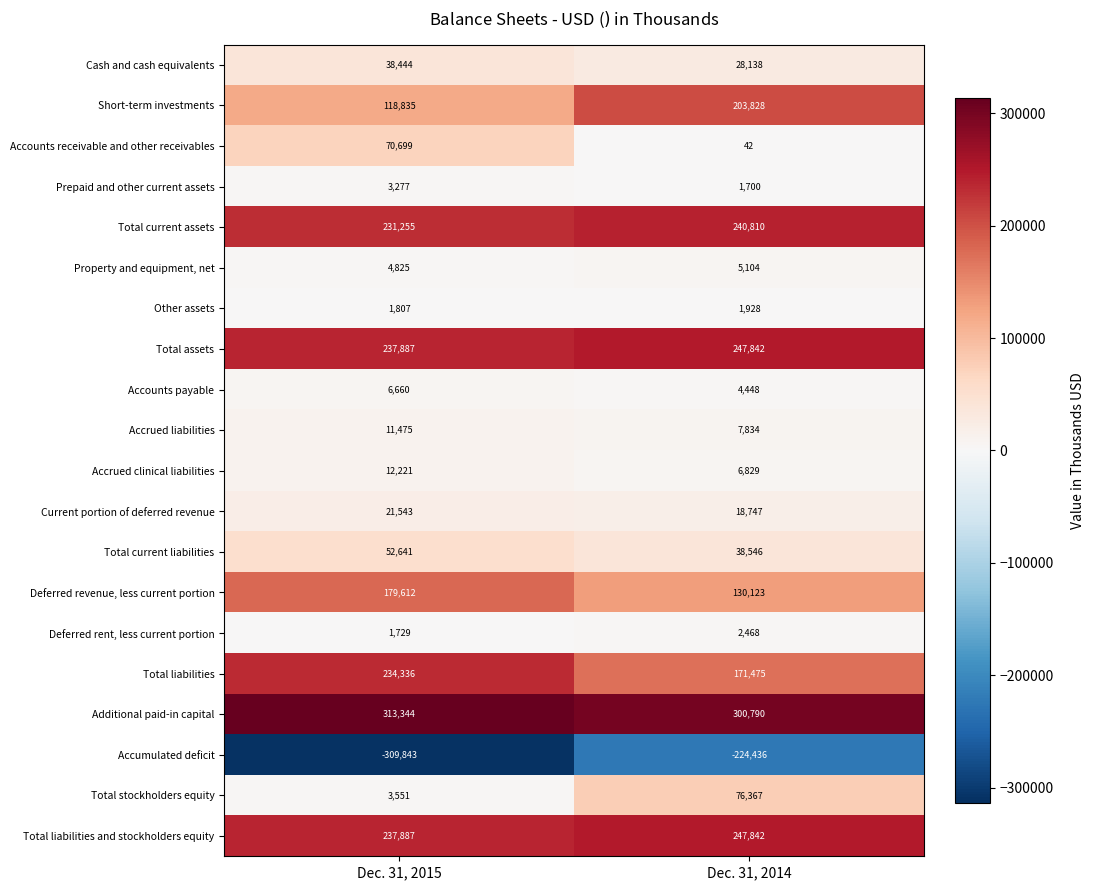

Is the value of Other assets at Dec. 31, 2015 greater than the value of Cash and cash equivalents at Dec. 31, 2015?

No